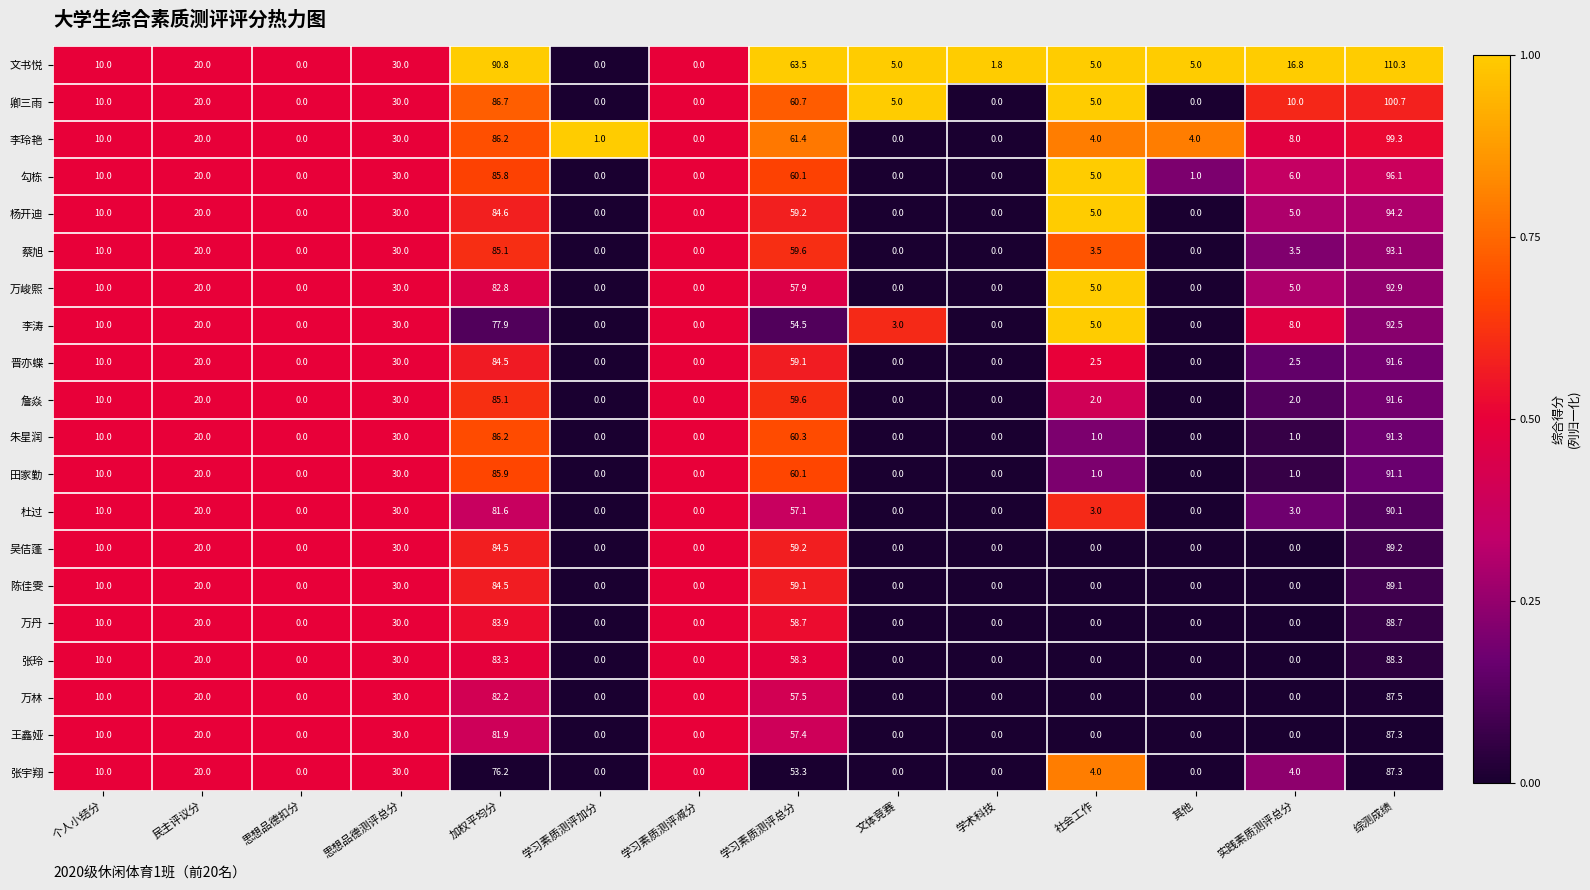

Which series has the widest spread of values?

文书悦